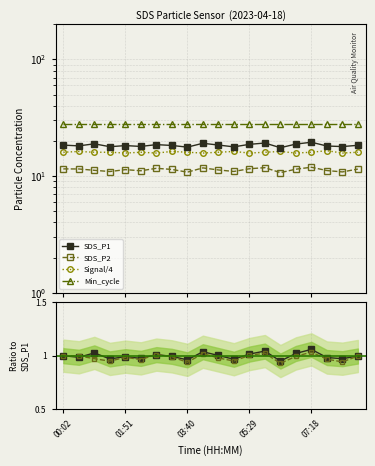

How many lines are shown in the chart?

6